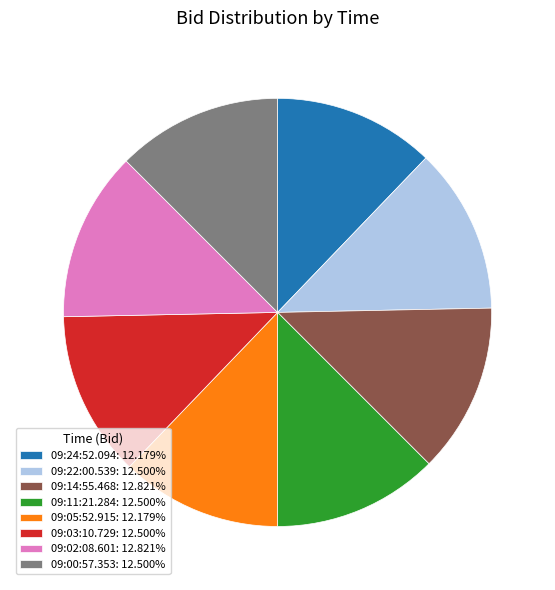

Is the sum of 09:14:55.468: 12.821% and 09:00:57.353: 12.500% greater than half?

No